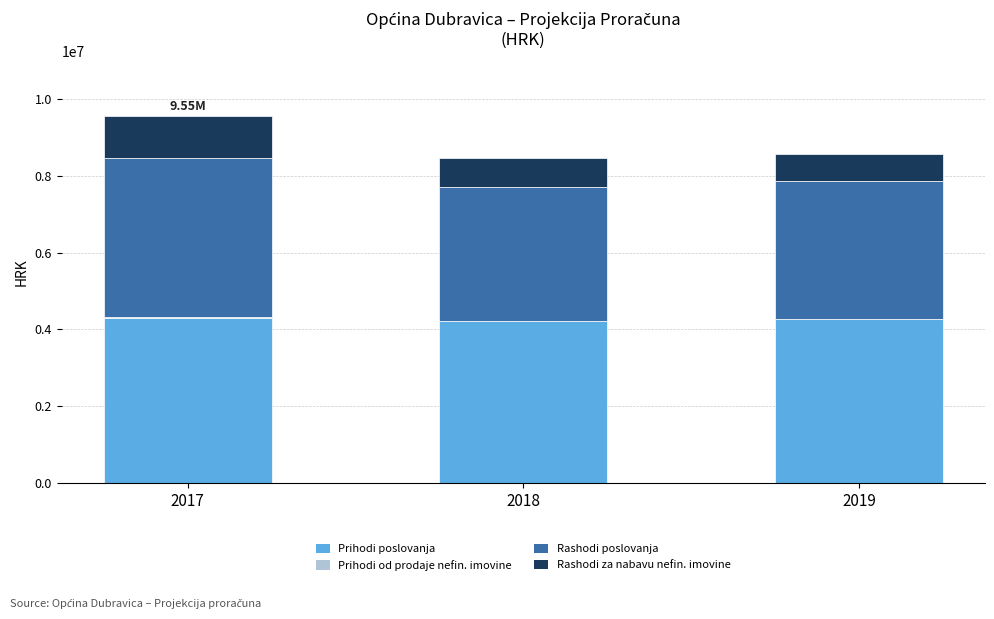

At which category is the sum across all series the highest?

2017